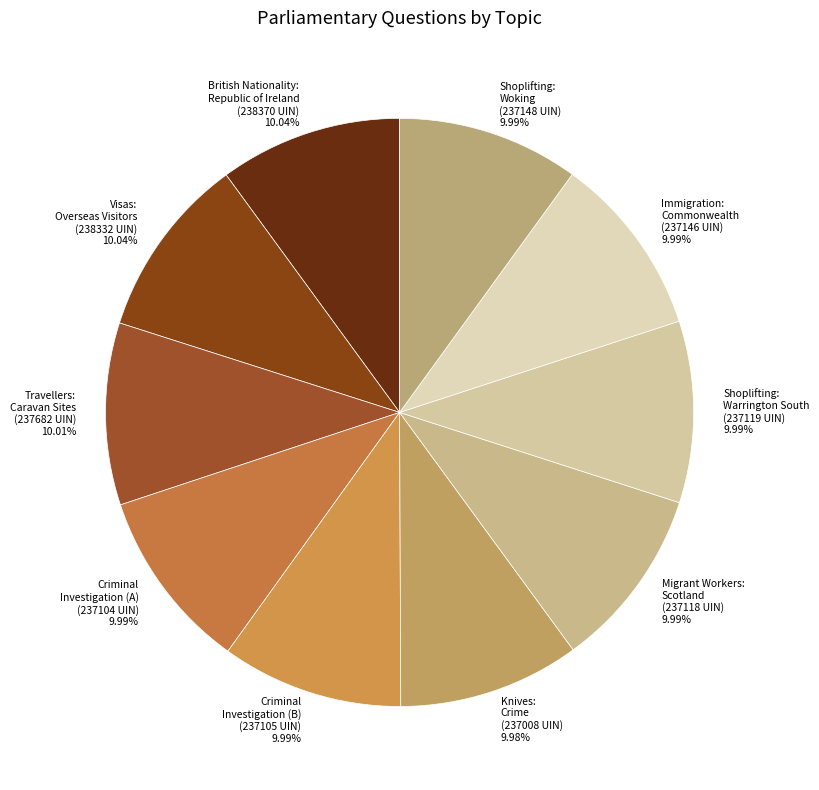

Combined, do Knives: Crime (237008 UIN) 9.98% and Shoplifting: Warrington South (237119 UIN) 9.99% account for over 50%?

No